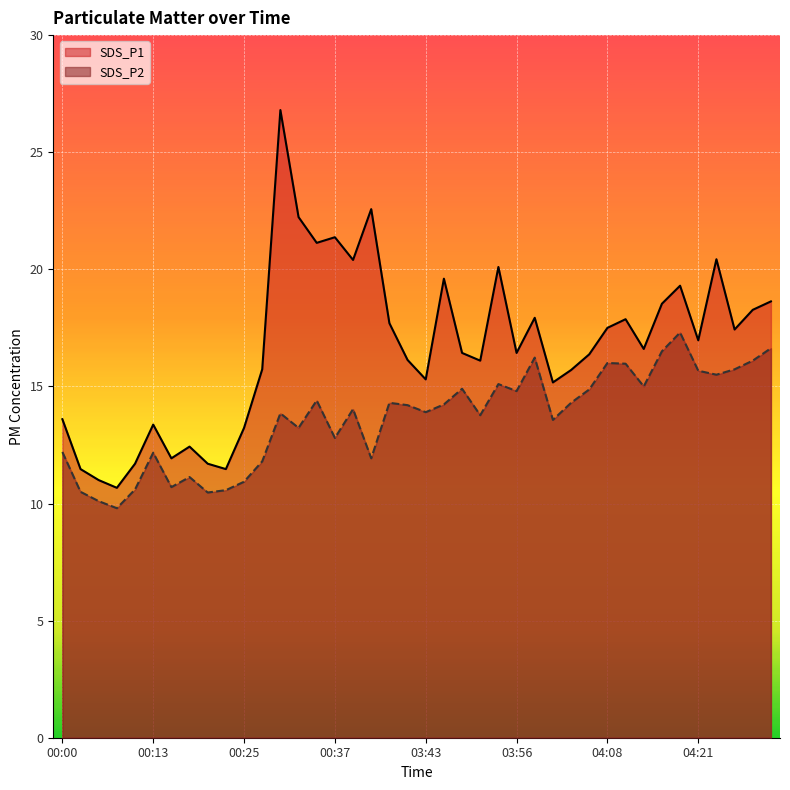

Between 00:05 and 03:46, which is larger?

03:46